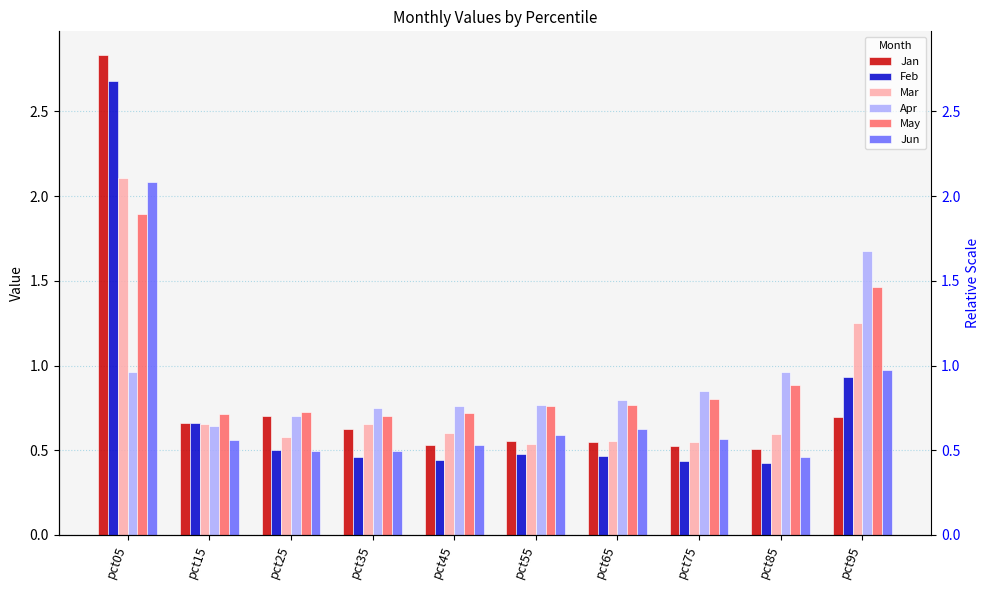

Rank the series at pct85 from lowest to highest value.

Feb, Jun, Jan, Mar, May, Apr